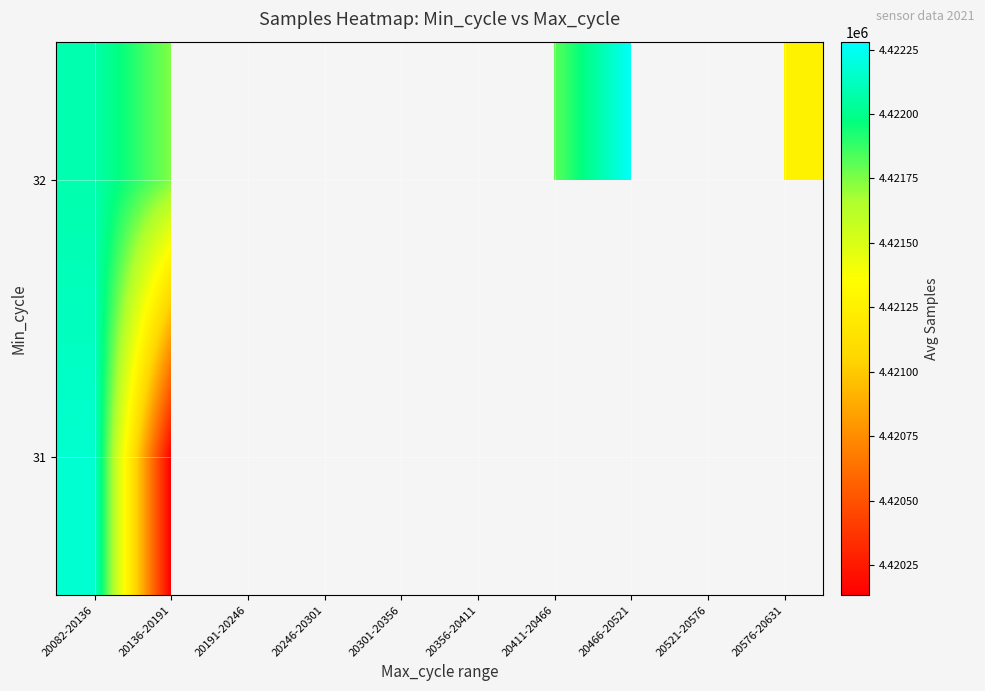

List the series in order of their peak value, lowest first.

32, 31